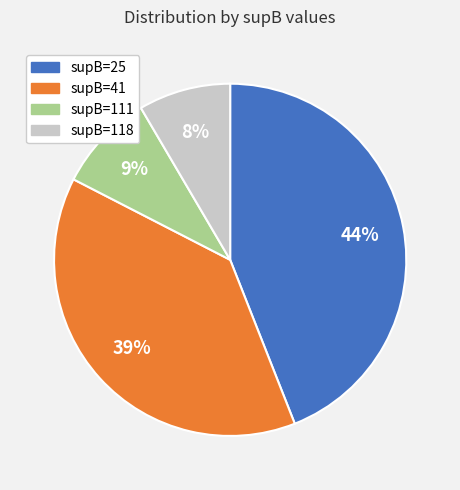

Is there a majority slice in this chart?

No